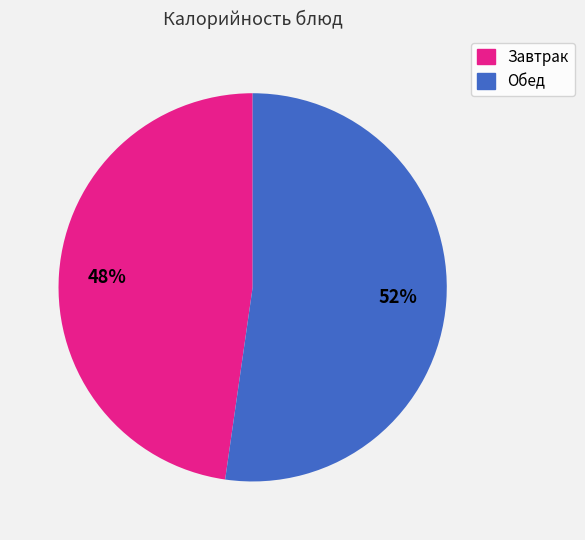

Is there a majority slice in this chart?

Yes